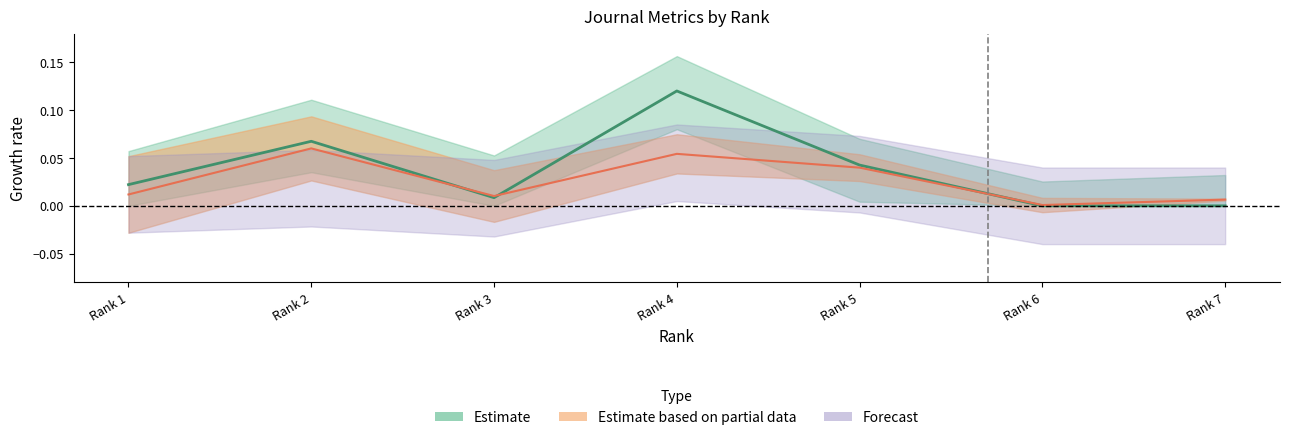

How many lines are shown in the chart?

3